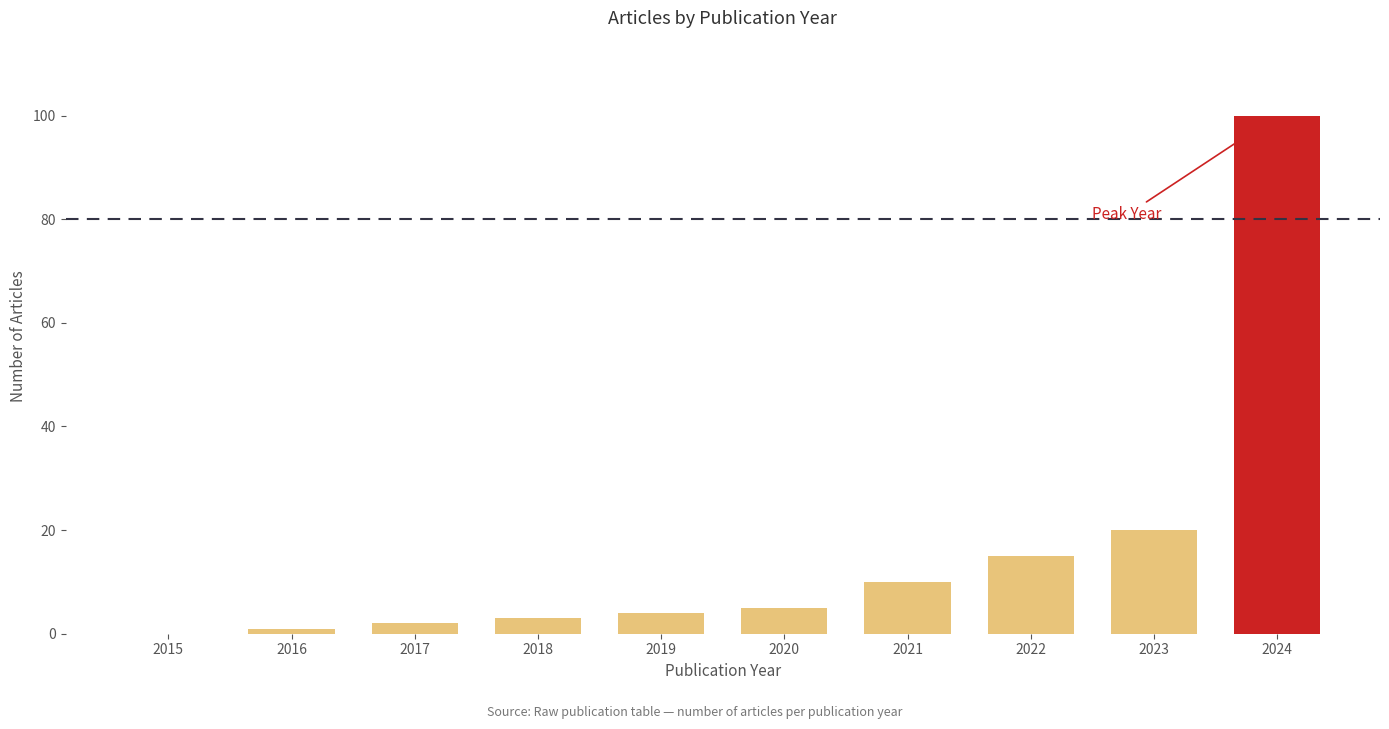

Reading right to left, extract all data points from this chart.

2024=100	2023=20	2022=15	2021=10	2020=5	2019=4	2018=3	2017=2	2016=1	2015=0